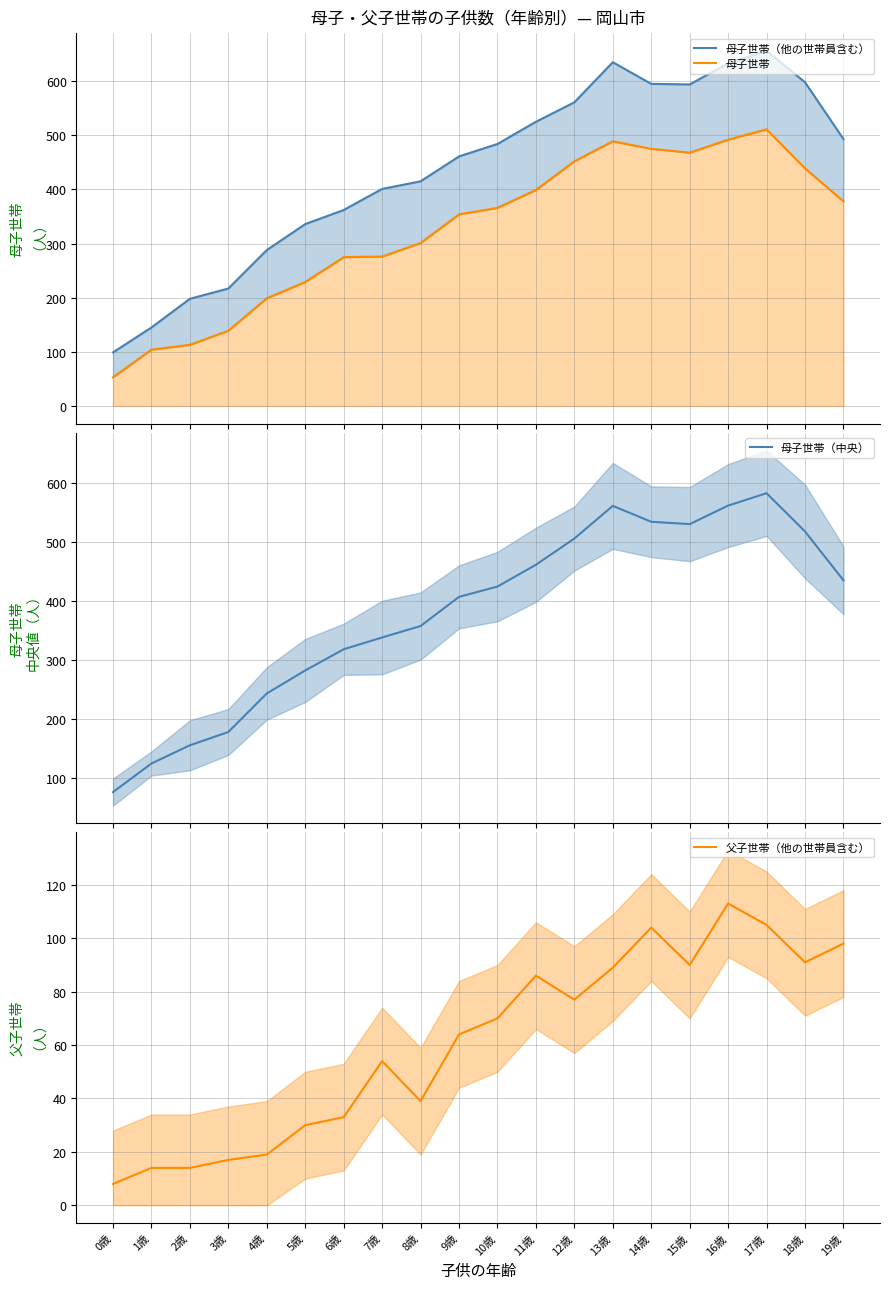

True or false: 母子世帯（他の世帯員含む）_line has a value of 217.0 at 3歳.

True